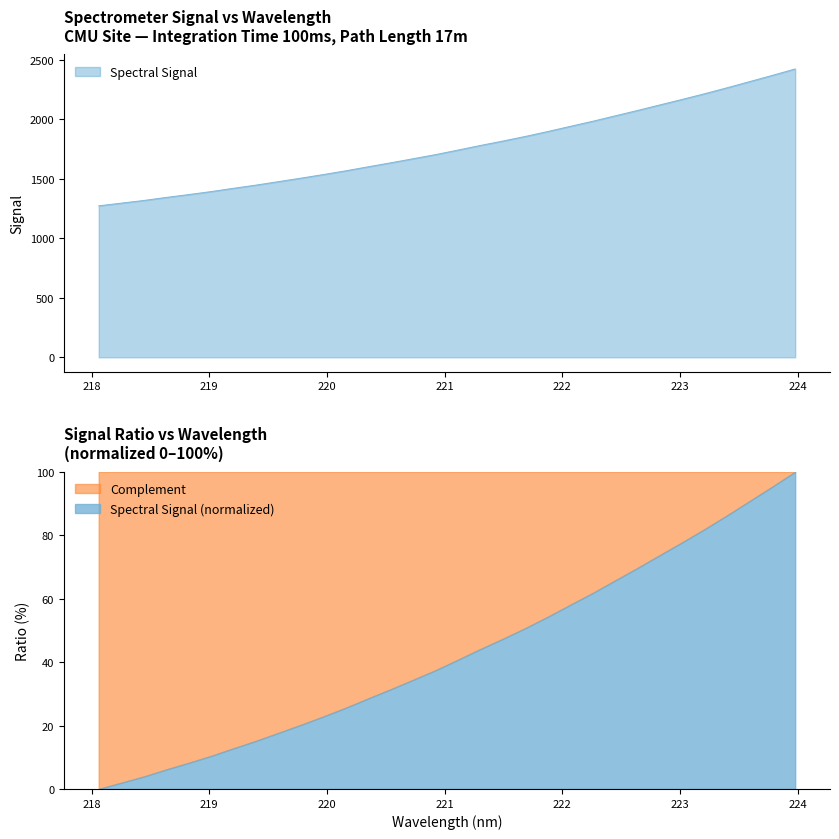

True or false: the data shows 2168.2 at 223.0264.

True